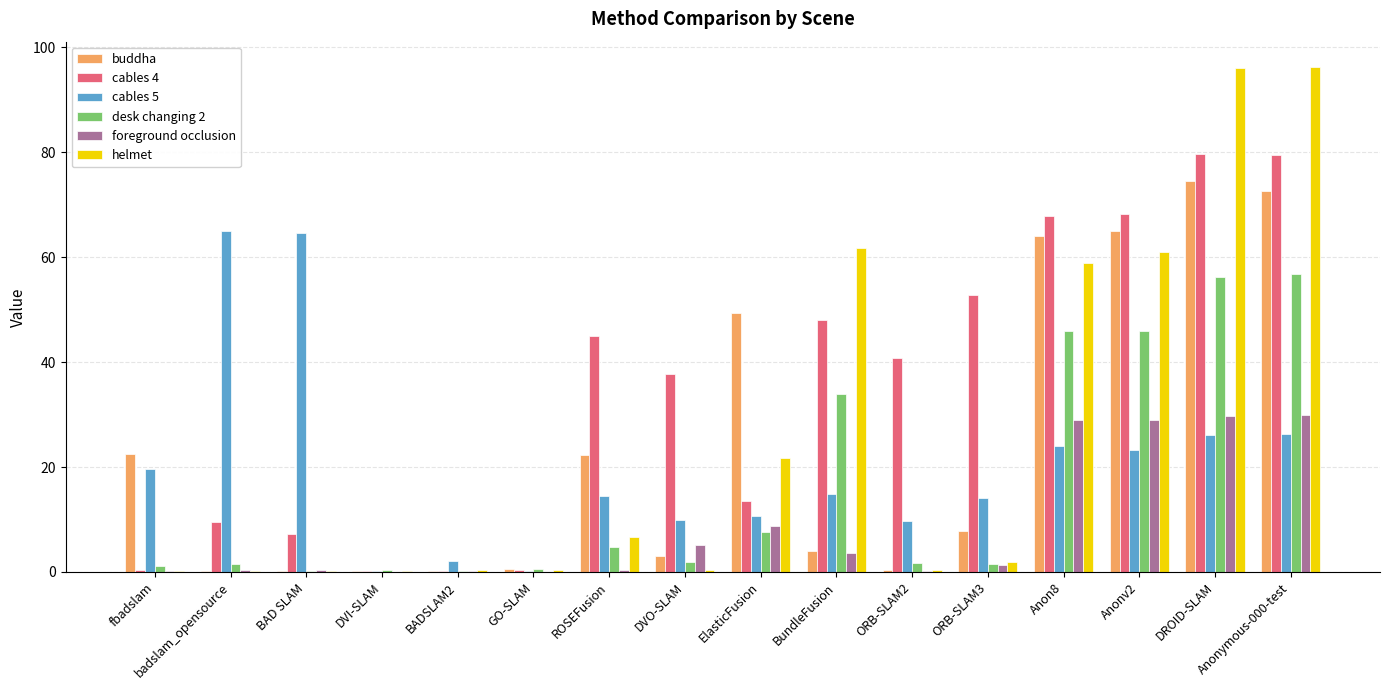

What is the sum of all cables 4 values?

550.8